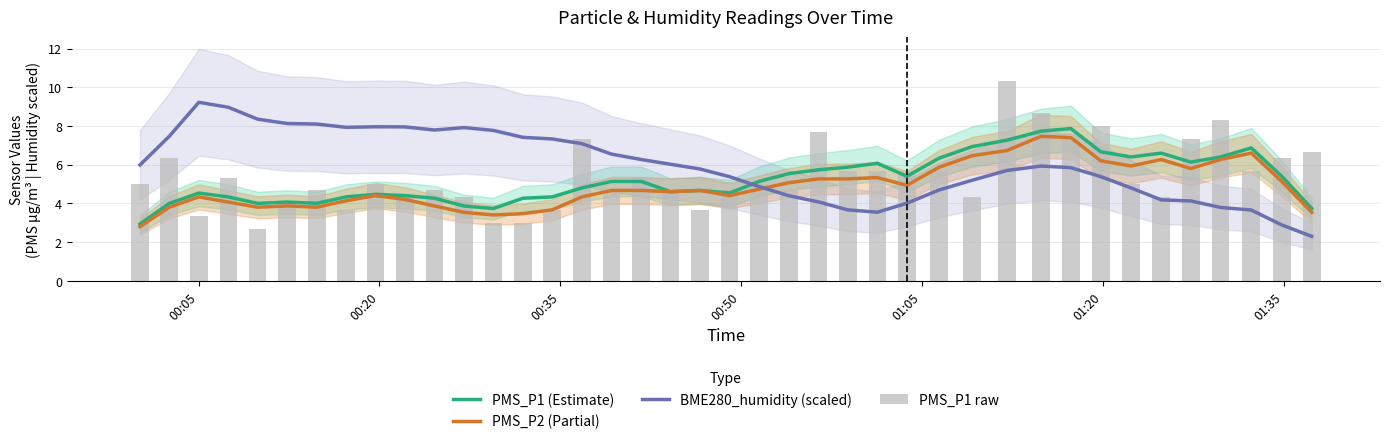

How many series are shown in this chart?

4